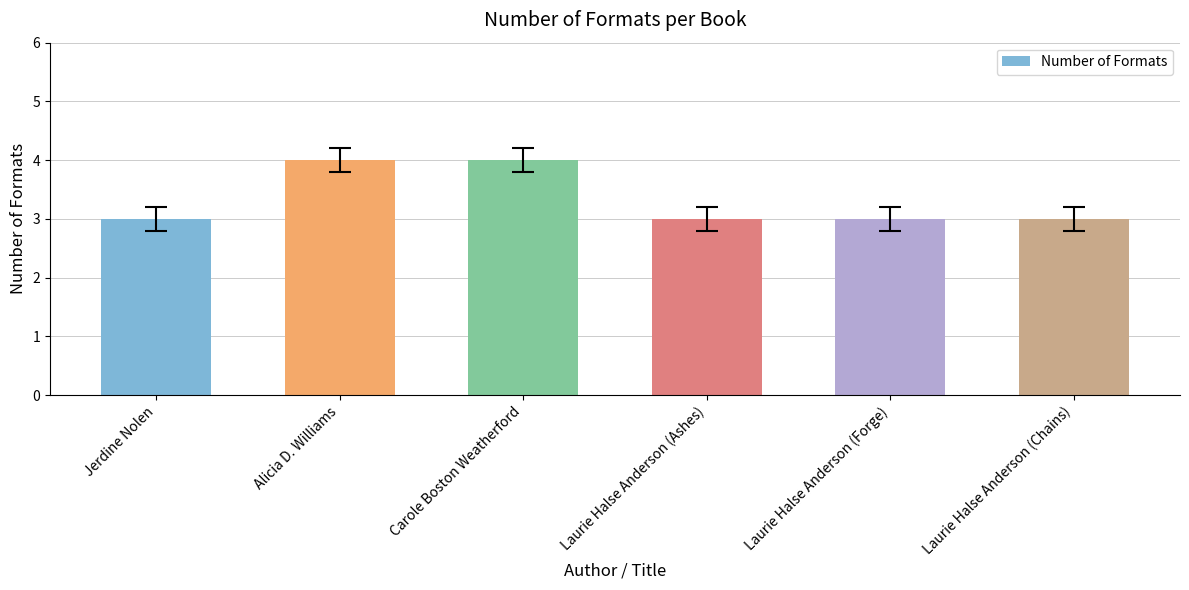

How many distinct data groups are displayed?

1